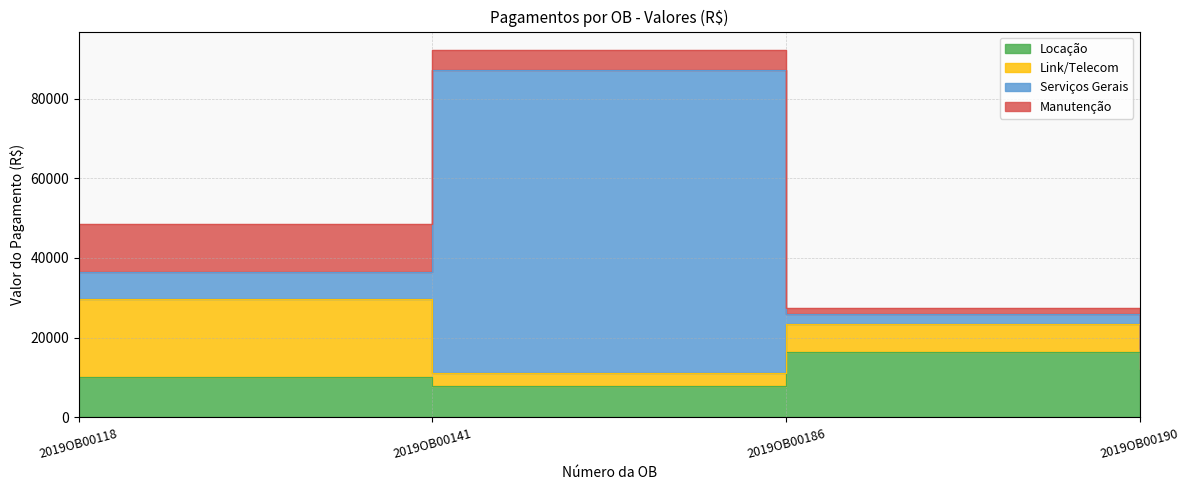

How many lines are shown in the chart?

4